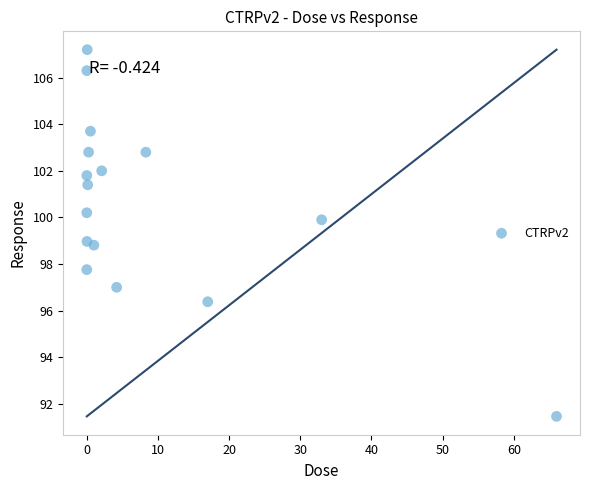

What is the range of Y values (max minus min)?

15.7